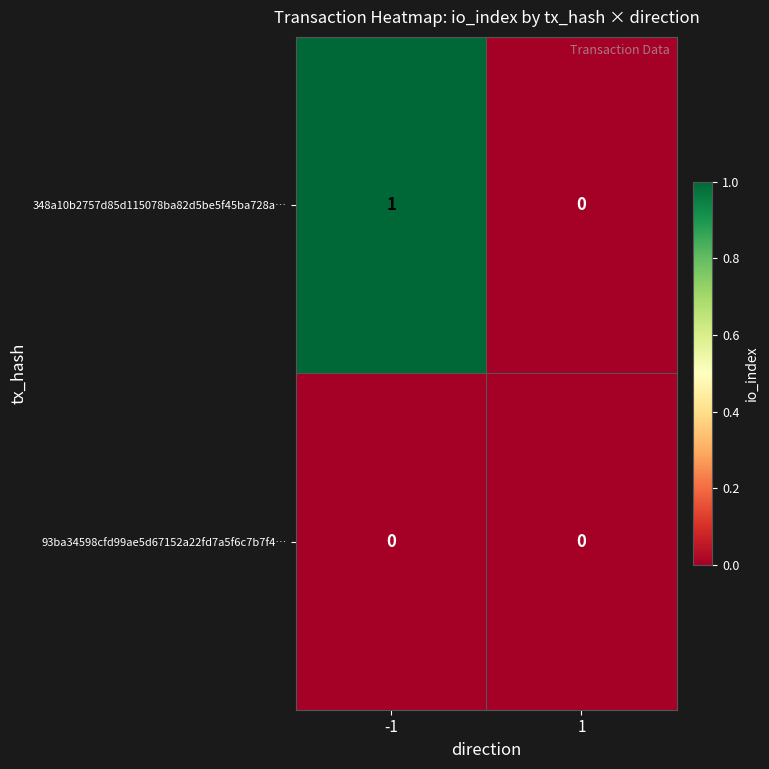

Which series has the largest total across all categories?

348a10b2757d85d115078ba82d5be5f45ba728a…